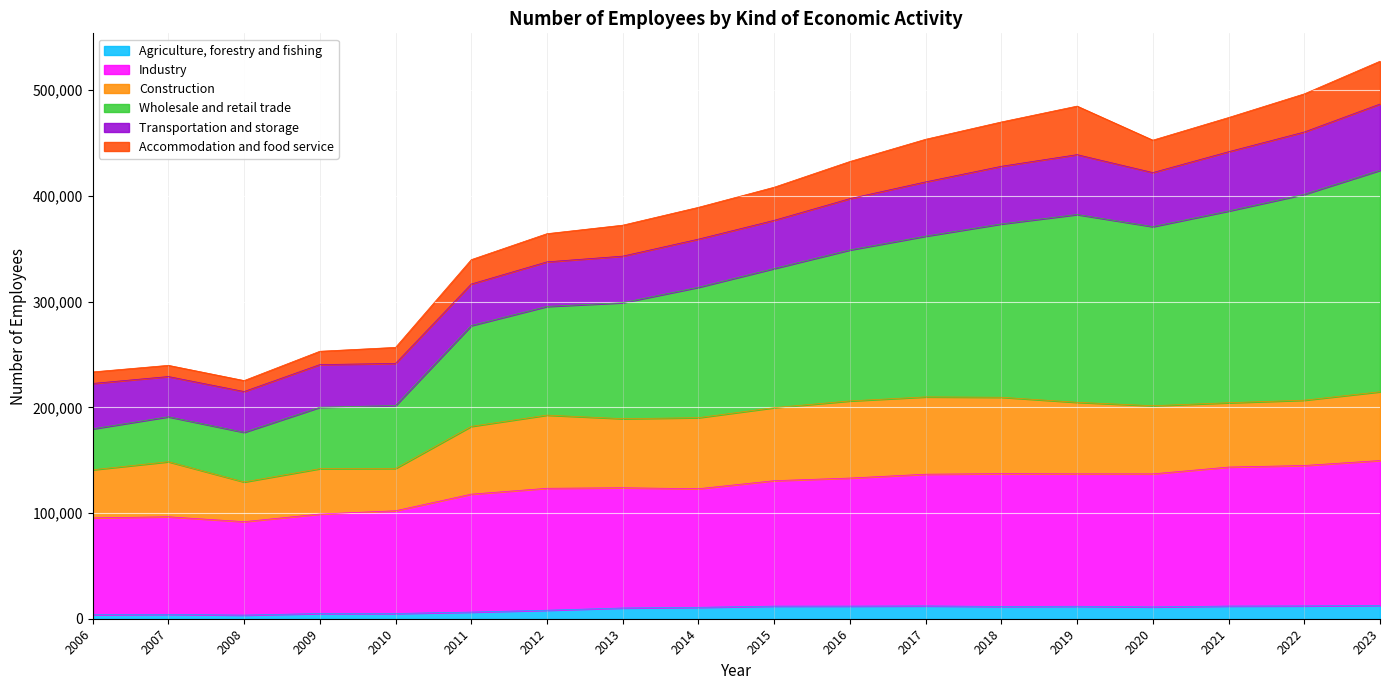

Where is the first local maximum for Agriculture, forestry and fishing?

2007